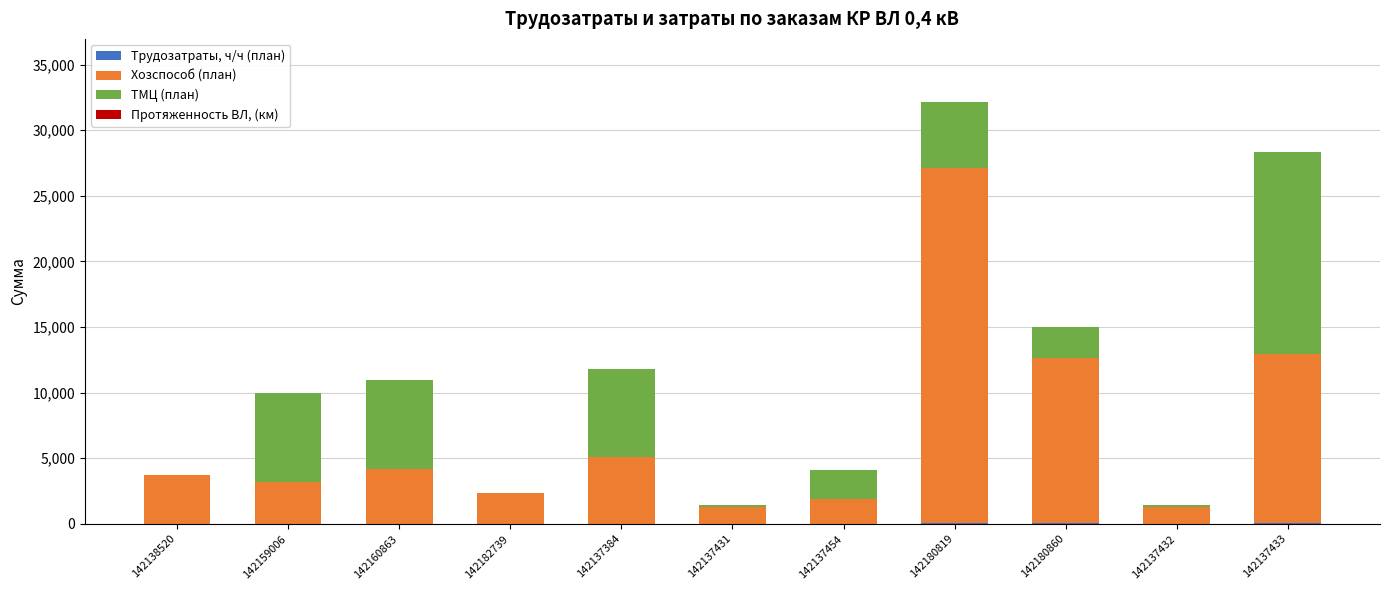

At which category is the sum across all series the highest?

142180819